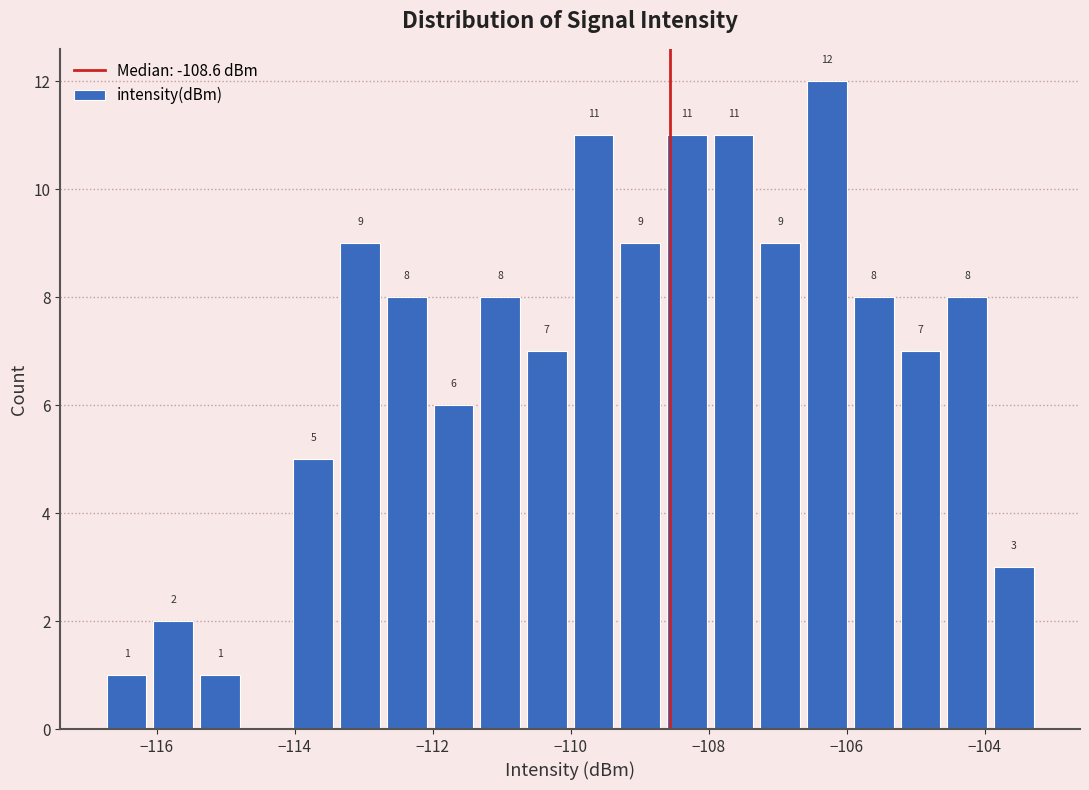

Read against the x-axis, roughly where is the centre of the tallest bar?

-106.2